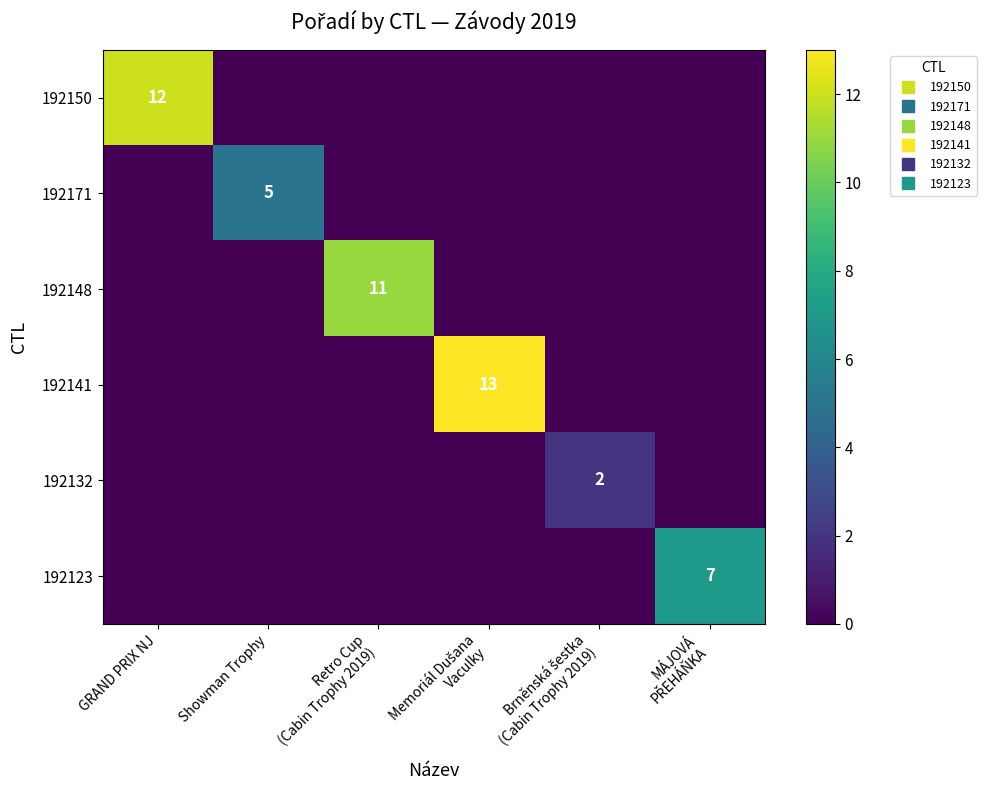

Is it true that 192150 equals 0 at MÁJOVÁ PŘEHÁŇKA?

True